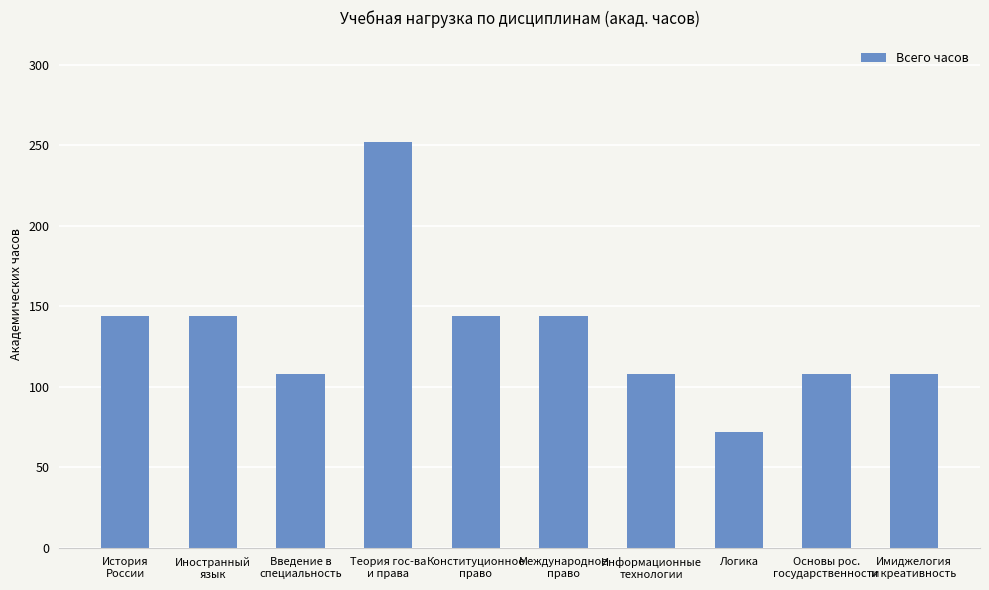

Which has a higher value, Имиджелогия
и креативность or История
России?

История
России